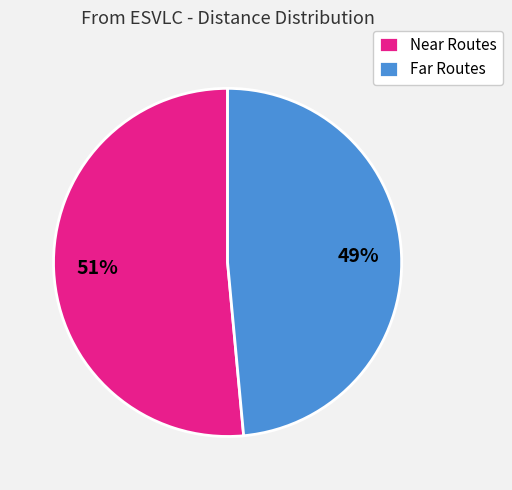

Is it true that Far Routes is 60% of the pie?

False